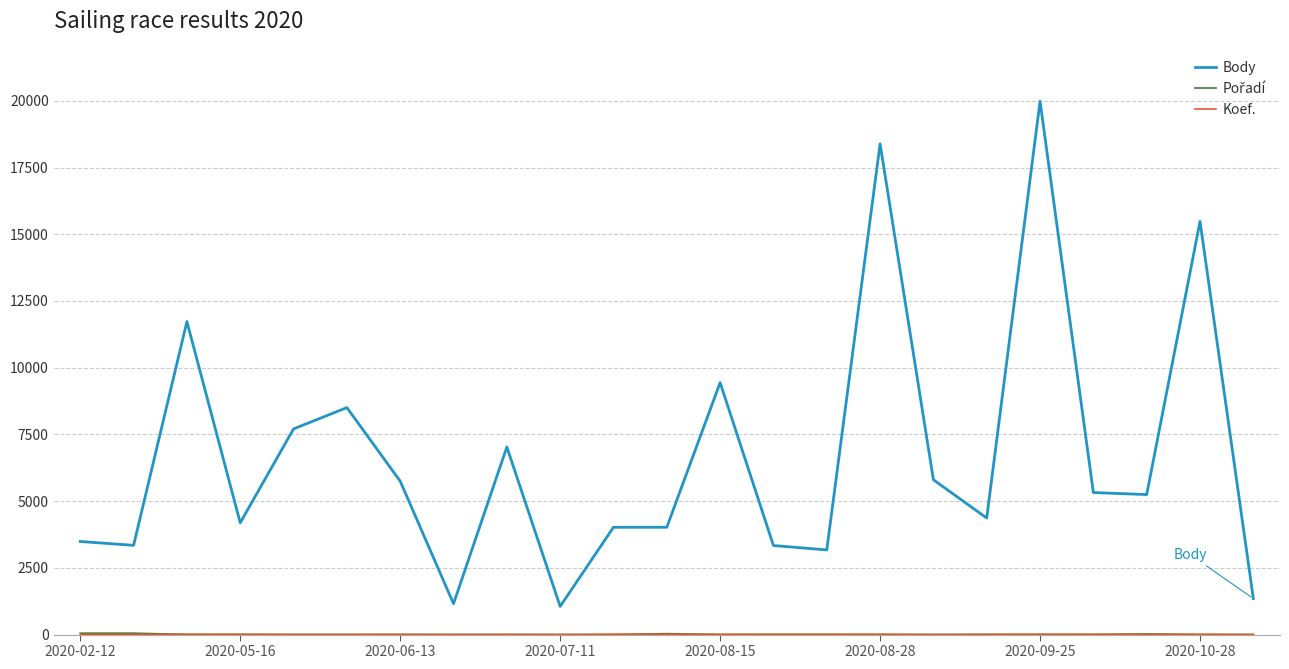

Which series has the widest spread of values?

Body